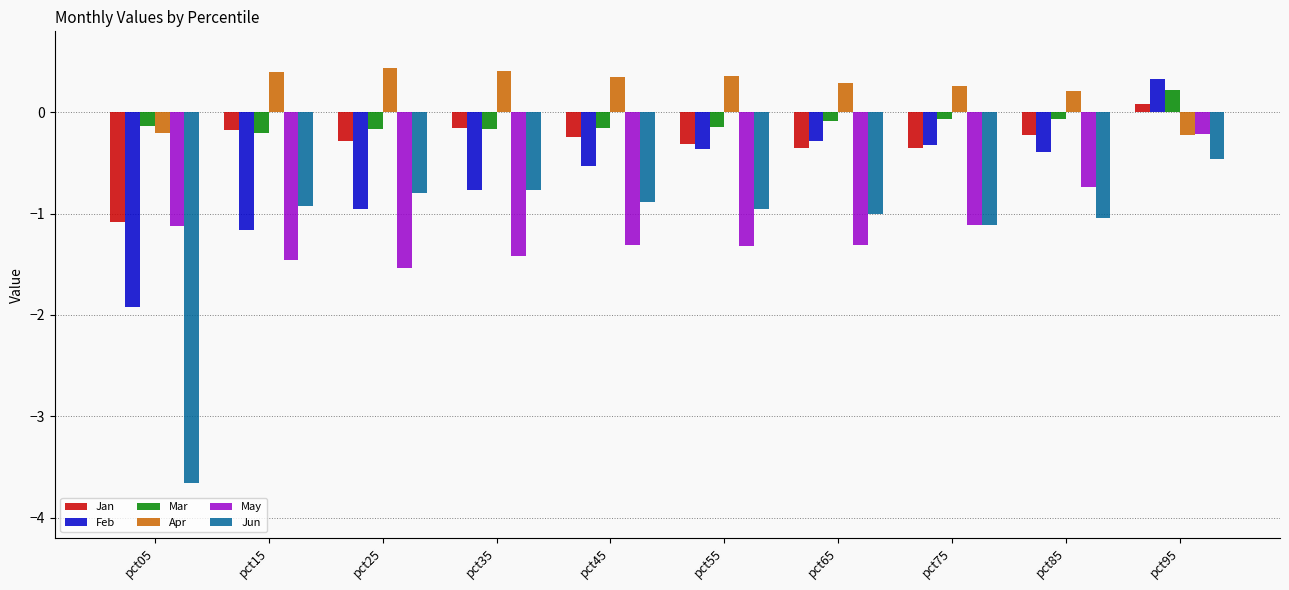

Which series has the largest total across all categories?

Apr